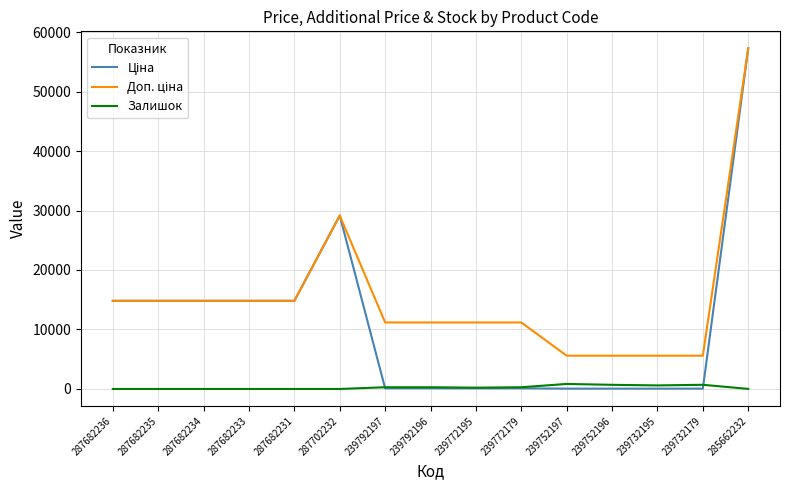

True or false: Залишок has a value of 0.0 at 287682235.

True